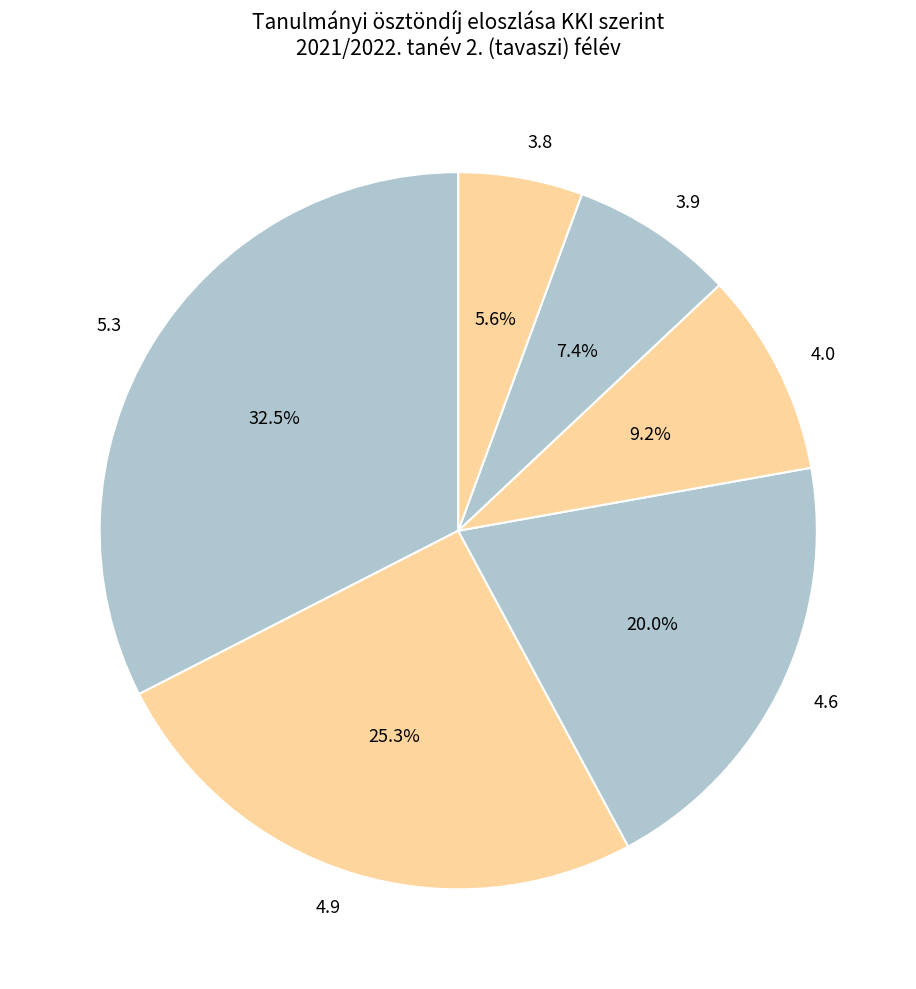

How many segments does this pie chart have?

6